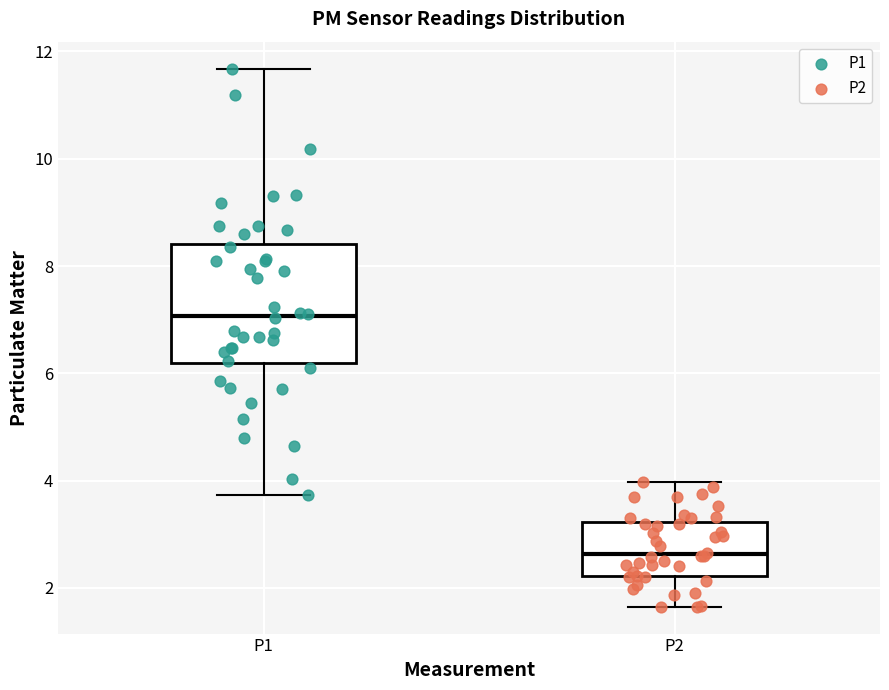

Which box's median line is the lowest?

P2